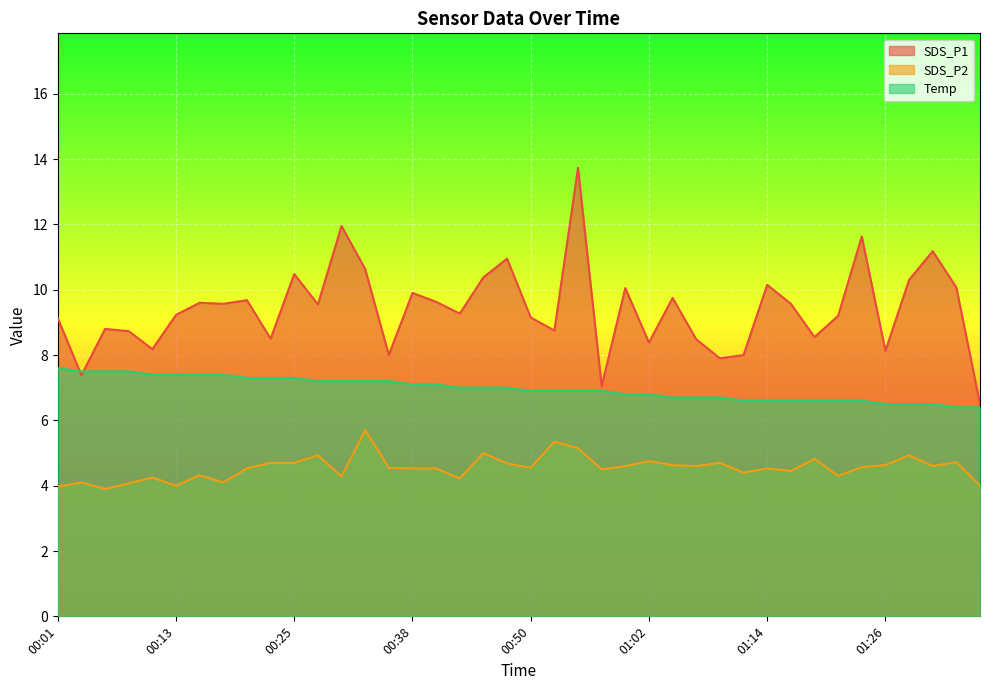

At how many categories does at least one series exceed 13?

1